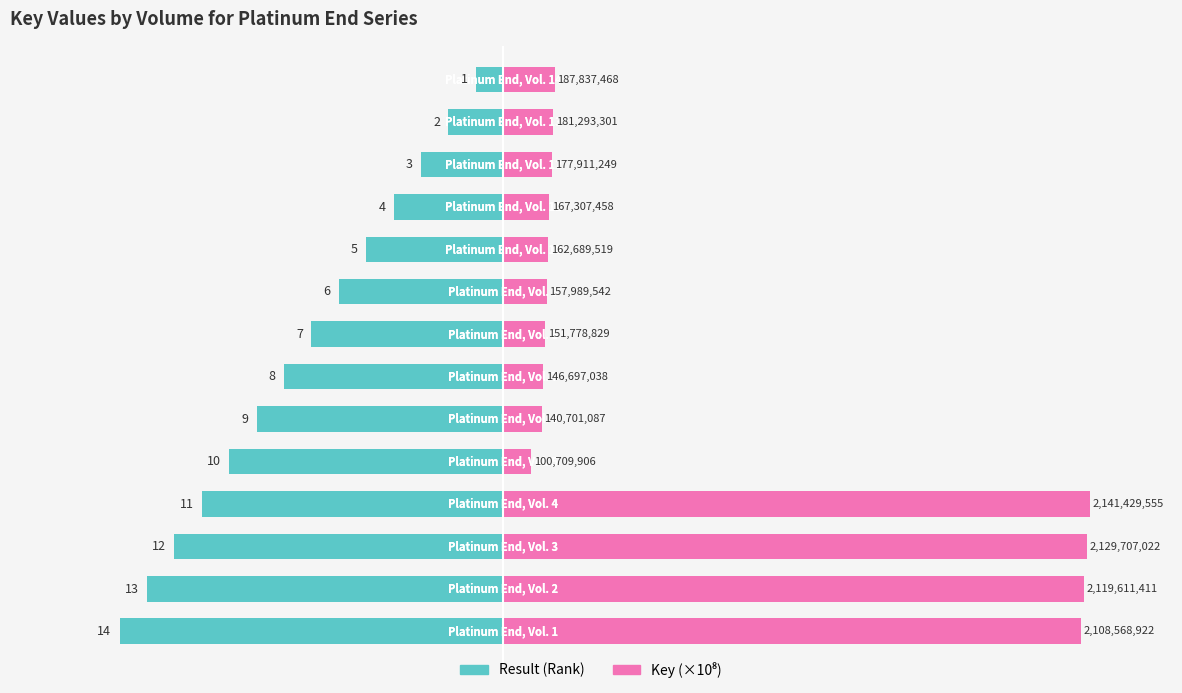

Read the Key (×10⁸) value at 0.

1.9